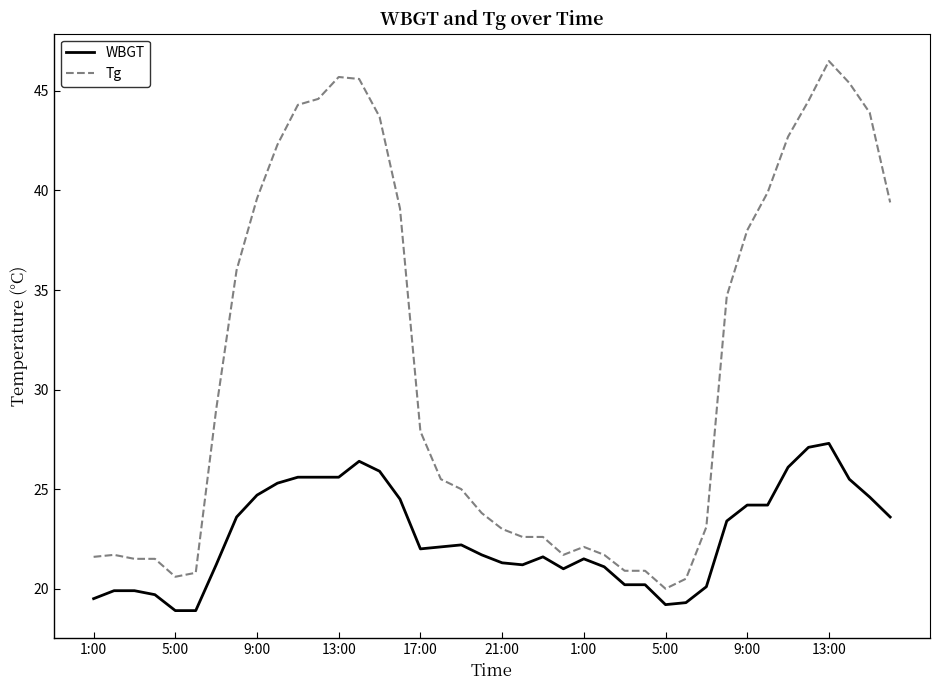

What is the difference between the maximum and minimum values in the Tg series?

26.5